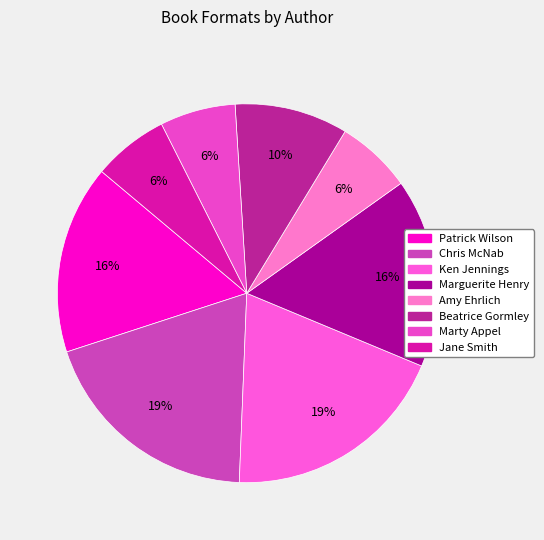

How many slices are in this pie chart?

8